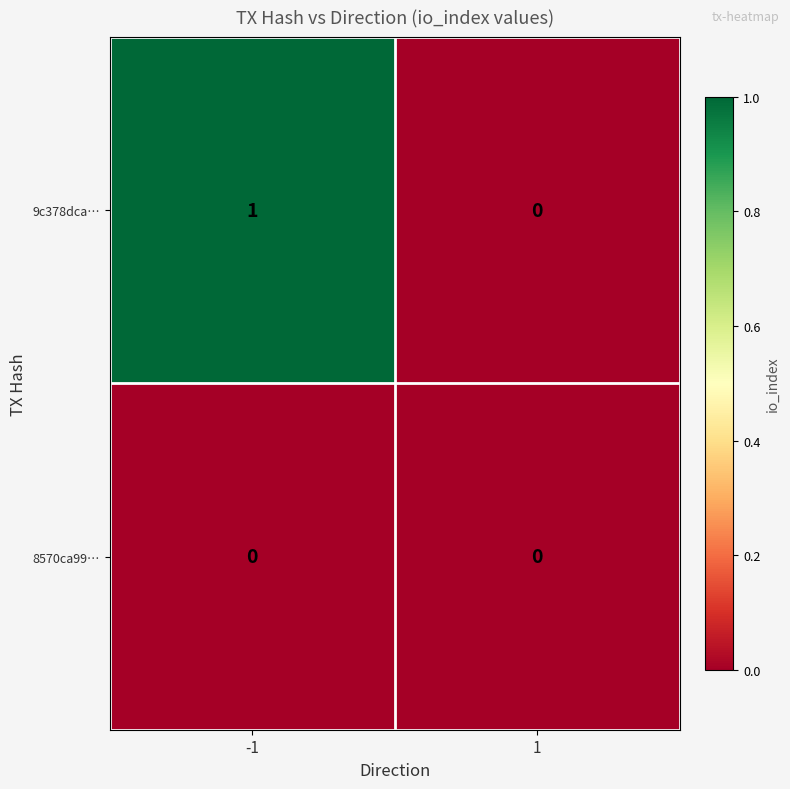

Is the value of 9c378dca… at -1 greater than the value of 8570ca99… at 1?

Yes